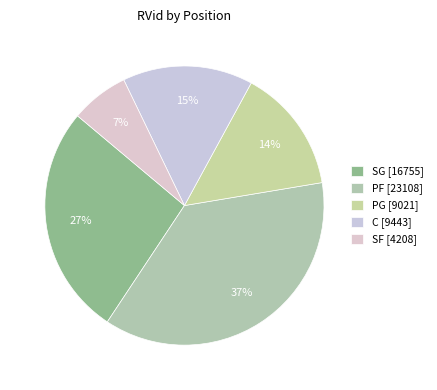

How many slices are in this pie chart?

5